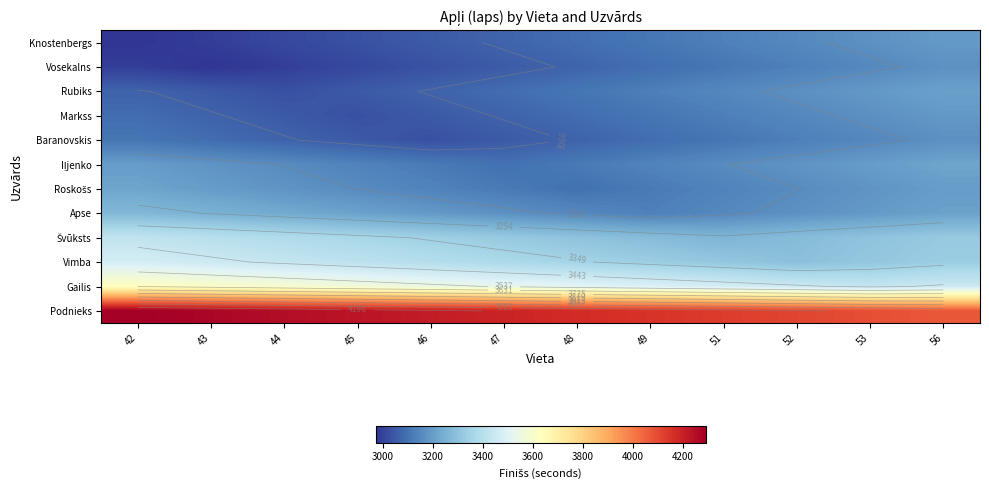

What is the difference between the Baranovskis values at 53 and 51?

40.0